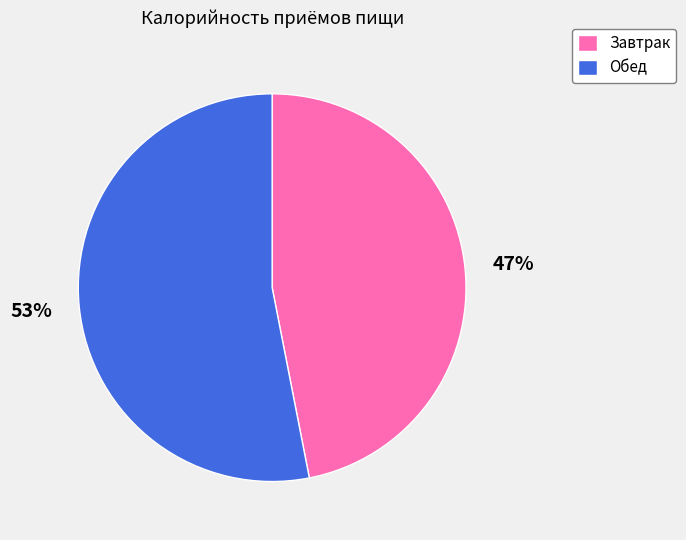

Which slice is the smallest?

Завтрак